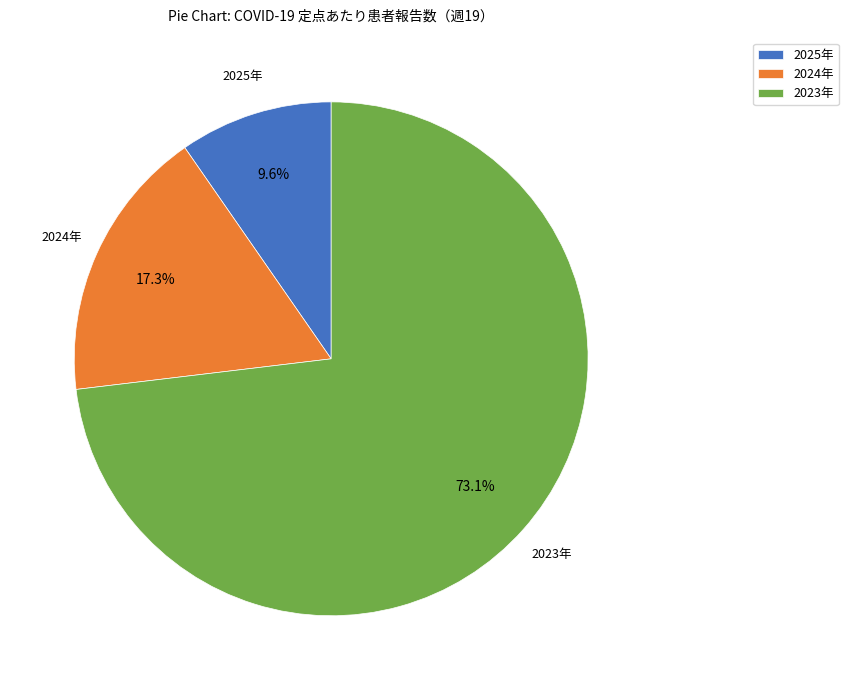

How much of the chart is everything except 2023年?

26.9%